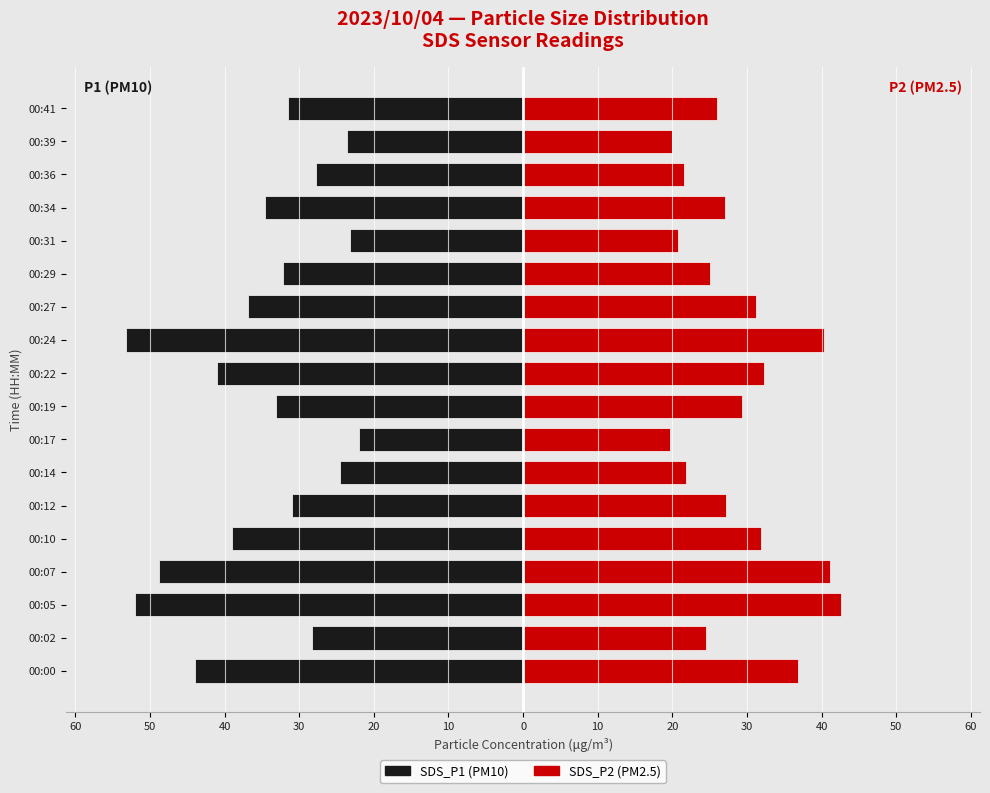

The value of SDS_P2 at 00:10 is 7.4. True or false?

False